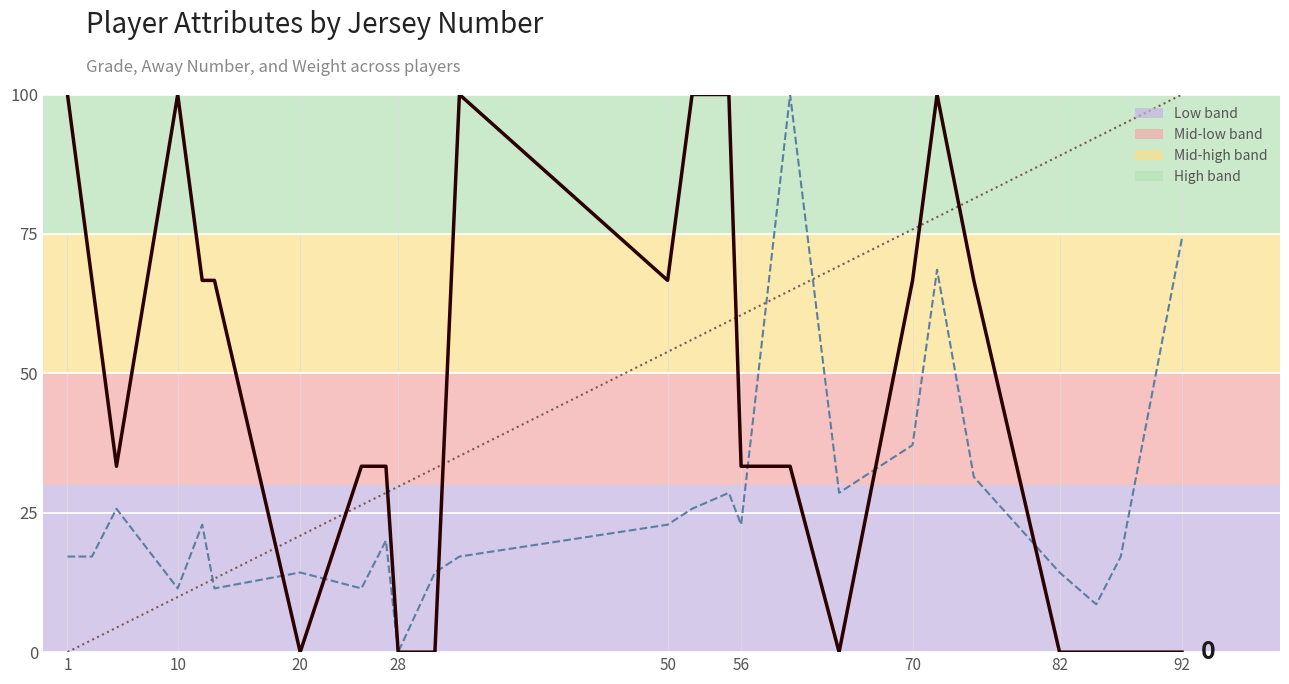

Reading left to right, list all the values displayed in this chart.

Grade (line): 100.0	66.7	33.3	100.0	66.7	66.7	0.0	33.3	33.3	0.0	0.0	100.0	66.7	100.0	100.0	33.3	33.3	0.0	66.7	100.0	66.7	0.0	0.0	0.0	0.0
Weight (scaled): 17.1	17.1	25.7	11.4	22.9	11.4	14.3	11.4	20.0	0.0	14.3	17.1	22.9	25.7	28.6	22.9	100.0	28.6	37.1	68.6	31.4	14.3	8.6	17.1	74.3
Away Number (scaled): 0.0	2.2	4.4	9.9	12.1	13.2	20.9	26.4	28.6	29.7	33.0	35.2	53.8	56.0	59.3	60.4	64.8	69.2	75.8	78.0	81.3	89.0	92.3	94.5	100.0